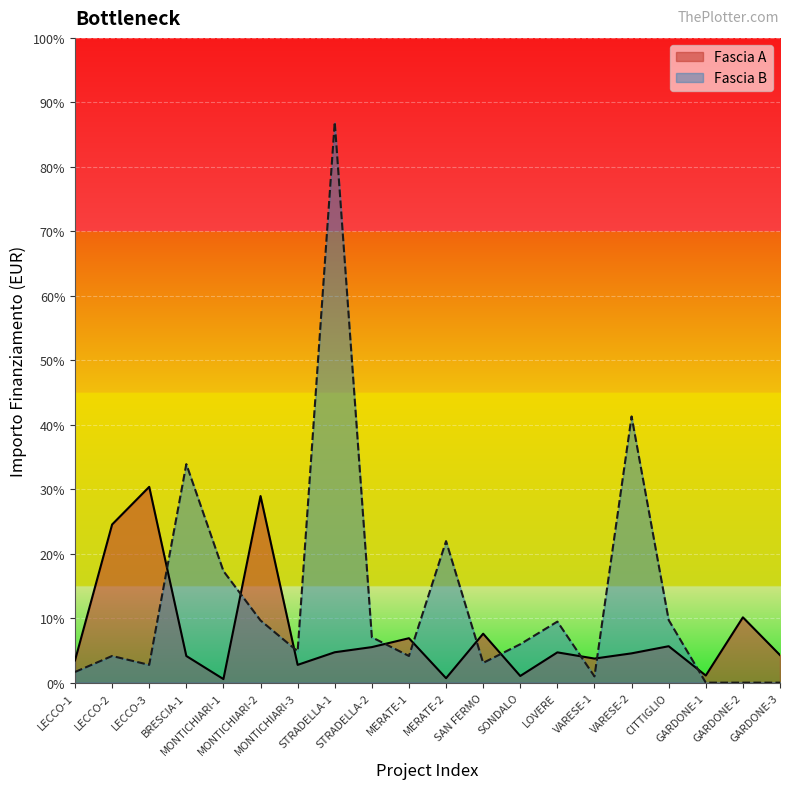

Where is the first local minimum for Fascia B?

LECCO-3